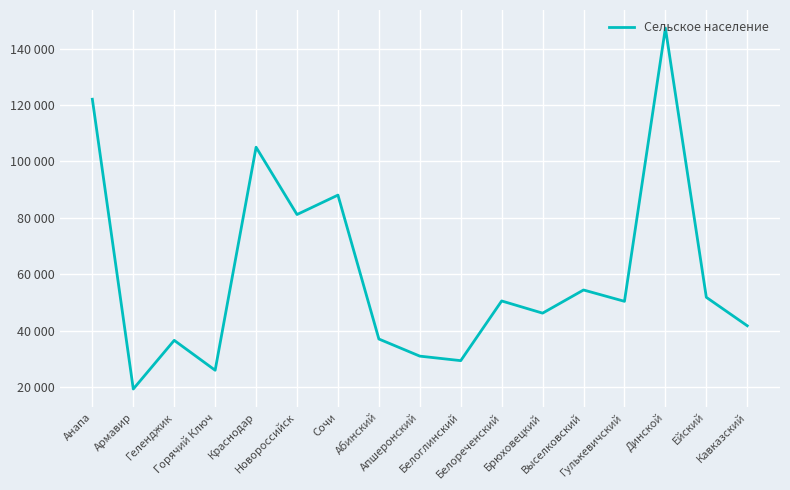

Does the chart have visible grid lines?

Yes